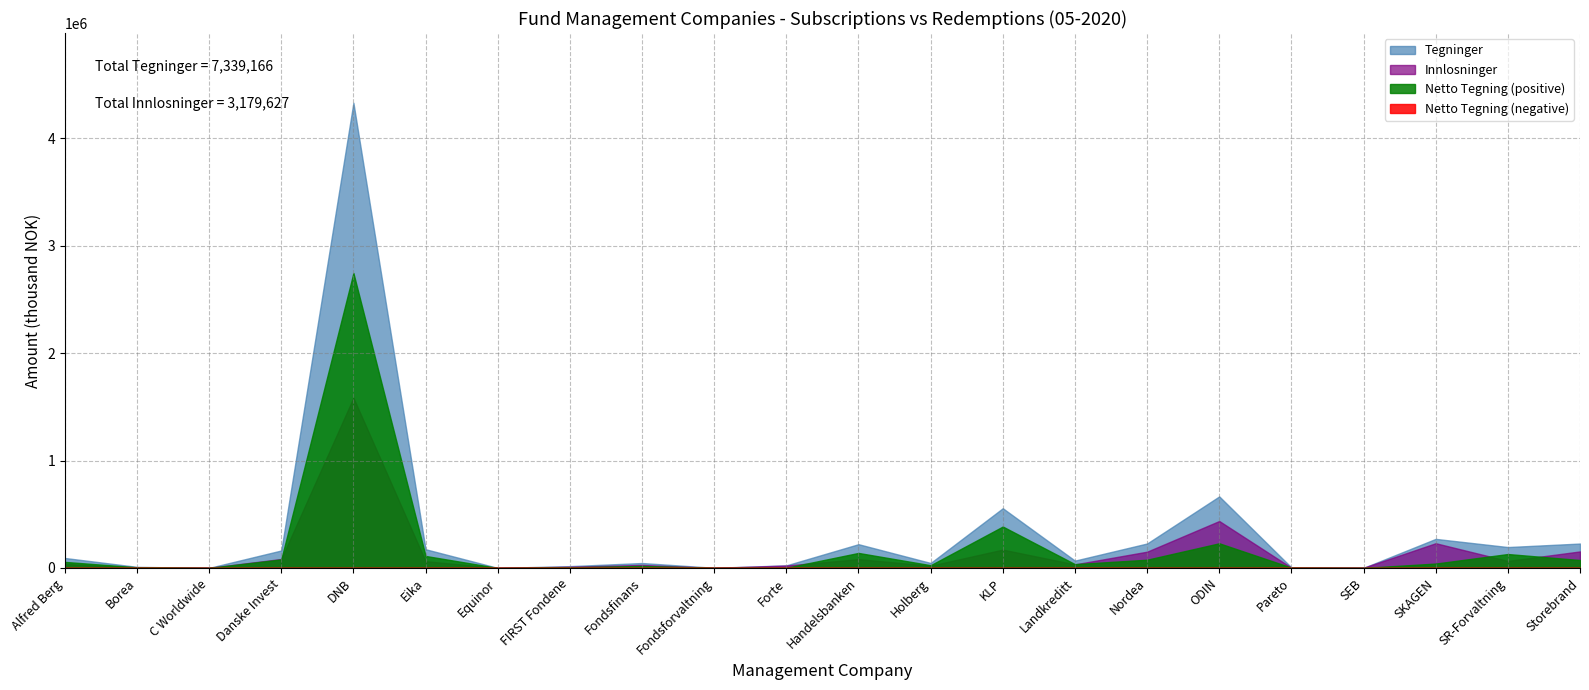

How many lines are shown in the chart?

4